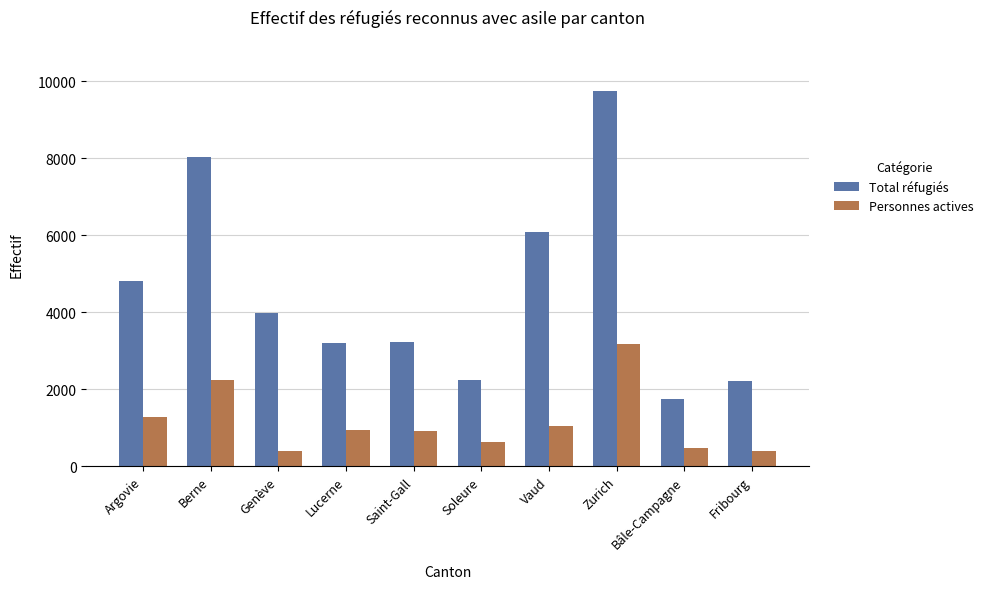

What is the difference between the Total réfugiés values at Vaud and Bâle-Campagne?

4352